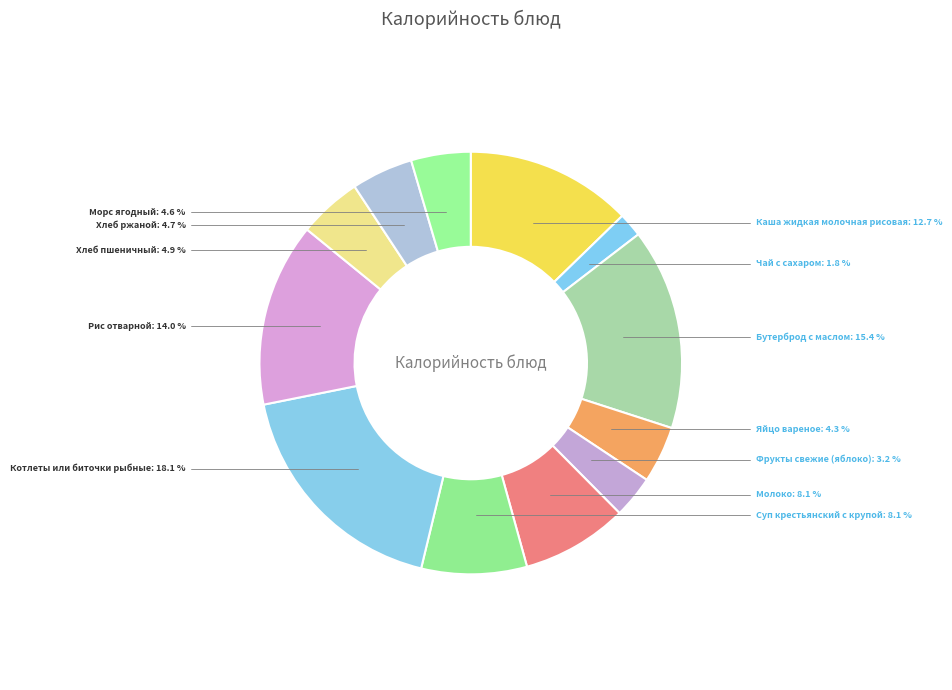

Is it true that Хлеб ржаной is 10% of the pie?

False